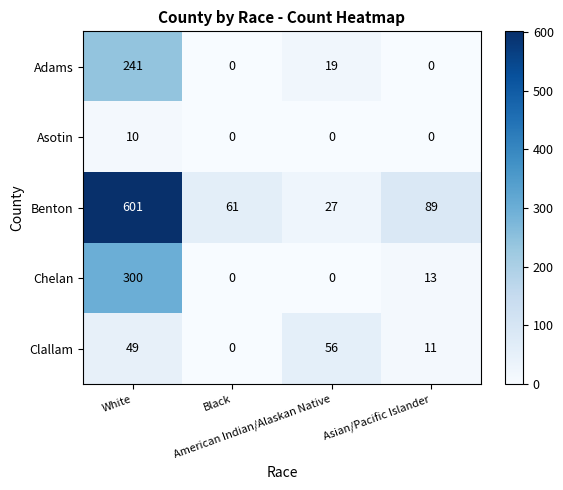

Which series has the largest total across all categories?

Benton